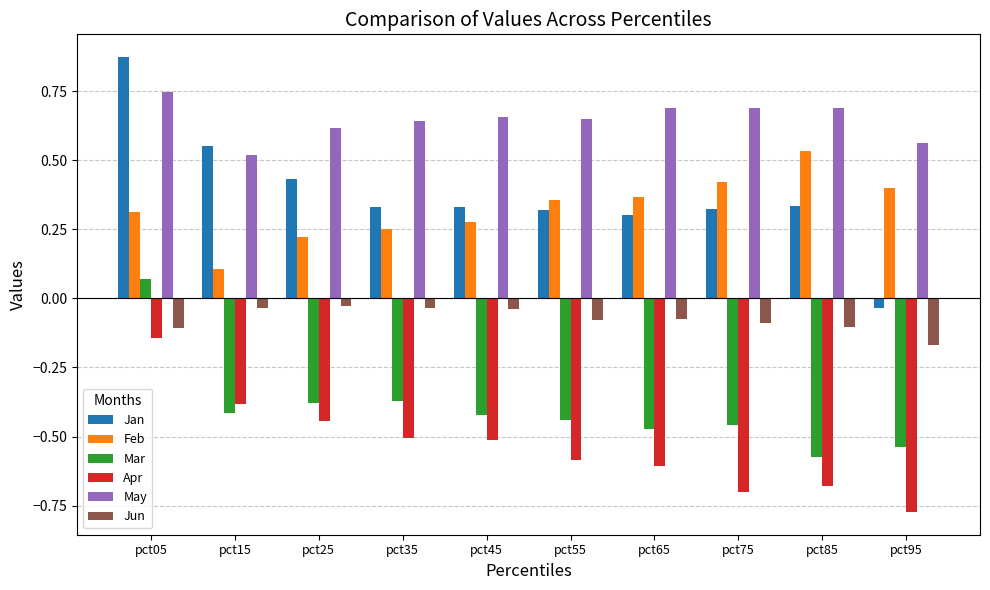

Is it true that Feb equals 0.3 at pct25?

False